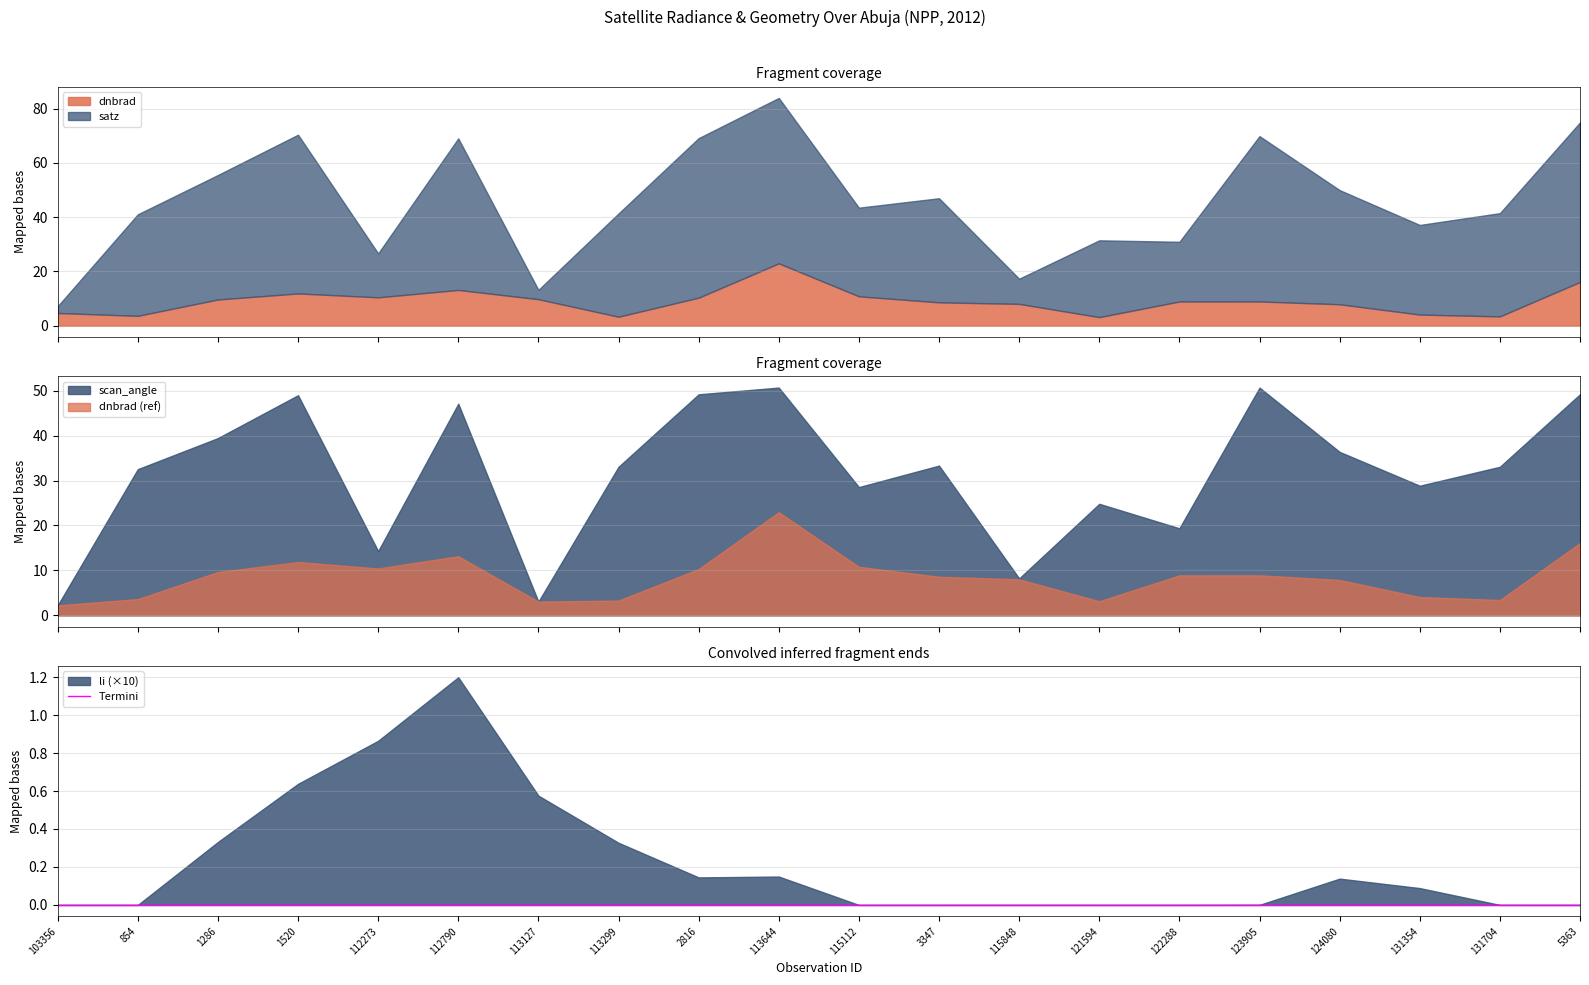

At which label does scan_angle first exceed 33?

1286